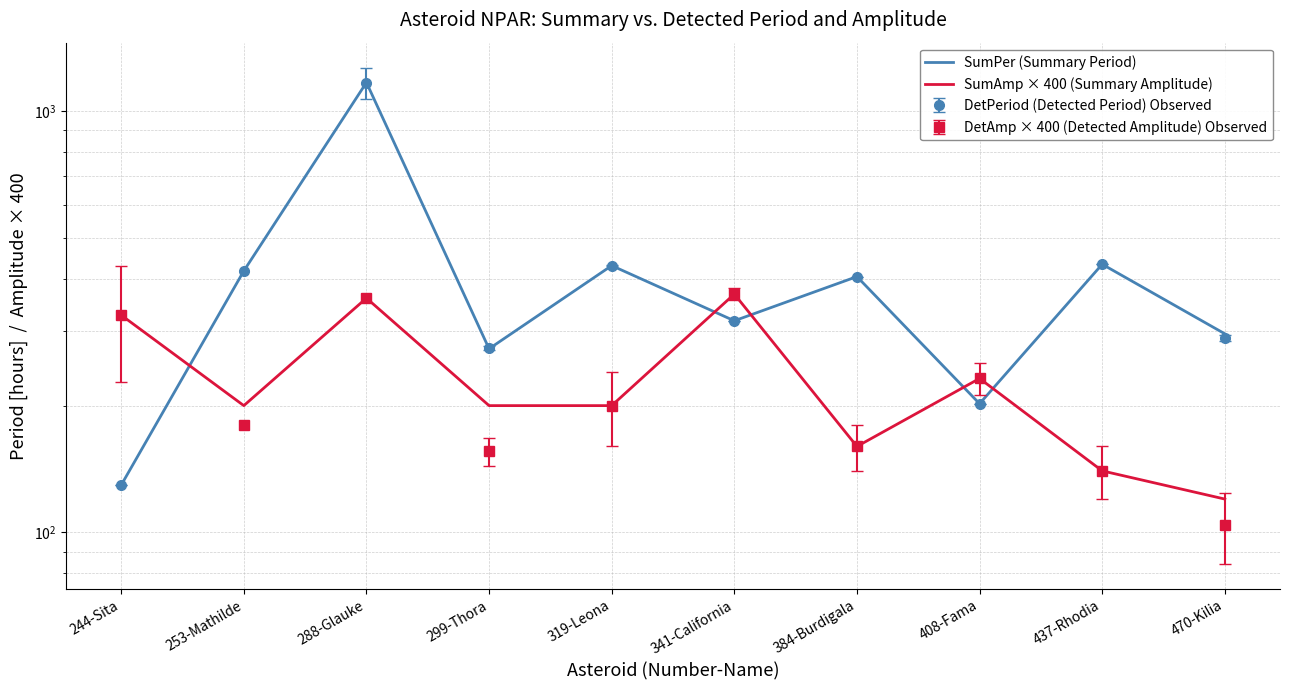

What is the label of the 5th point from the right?

341-California